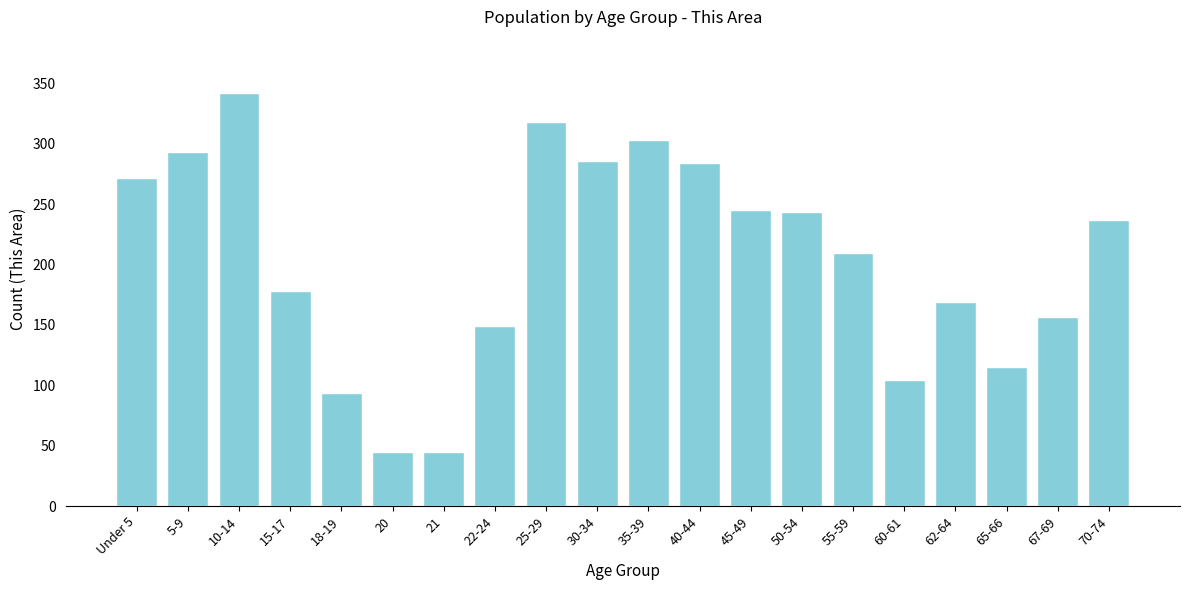

Where is the data nearest to the value 193?

15-17